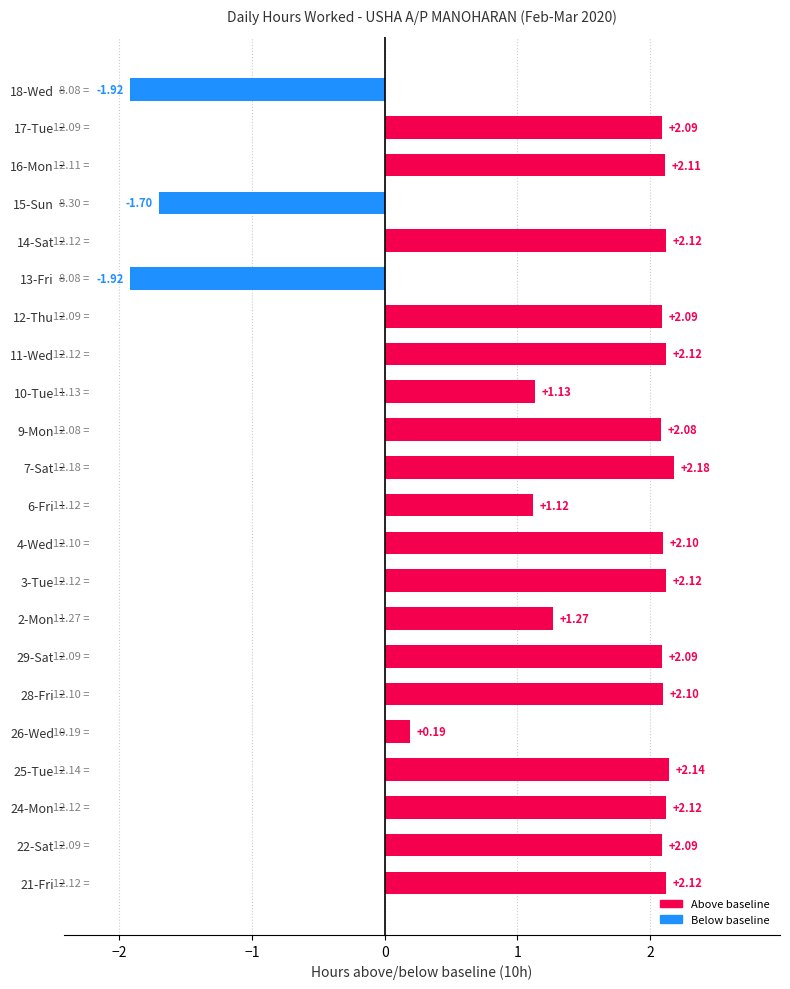

What is the average value?

1.4